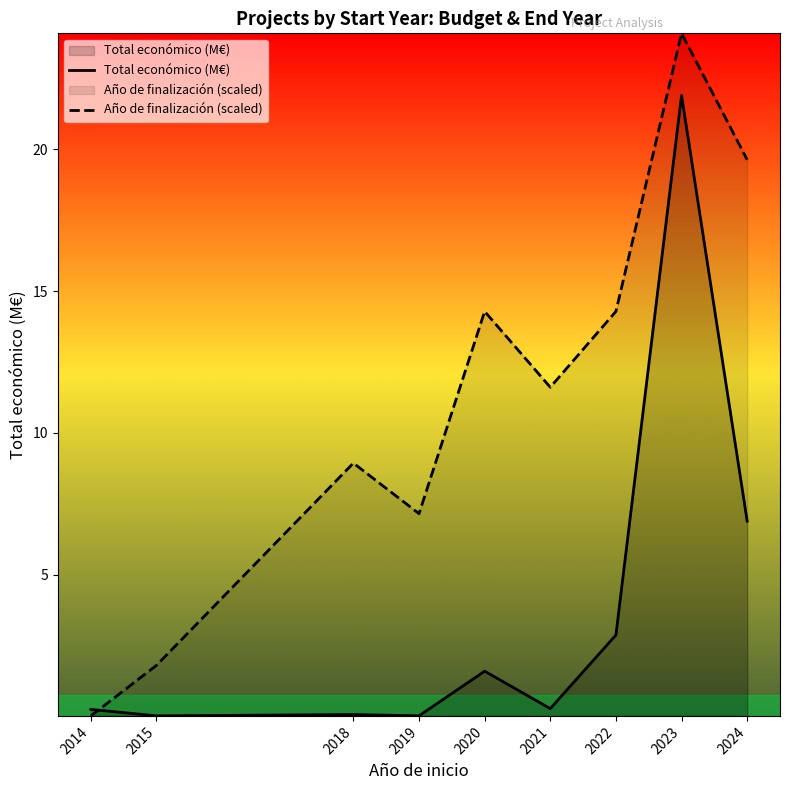

True or false: Total económico (M€) and Año de finalización (scaled) cross at least once.

True